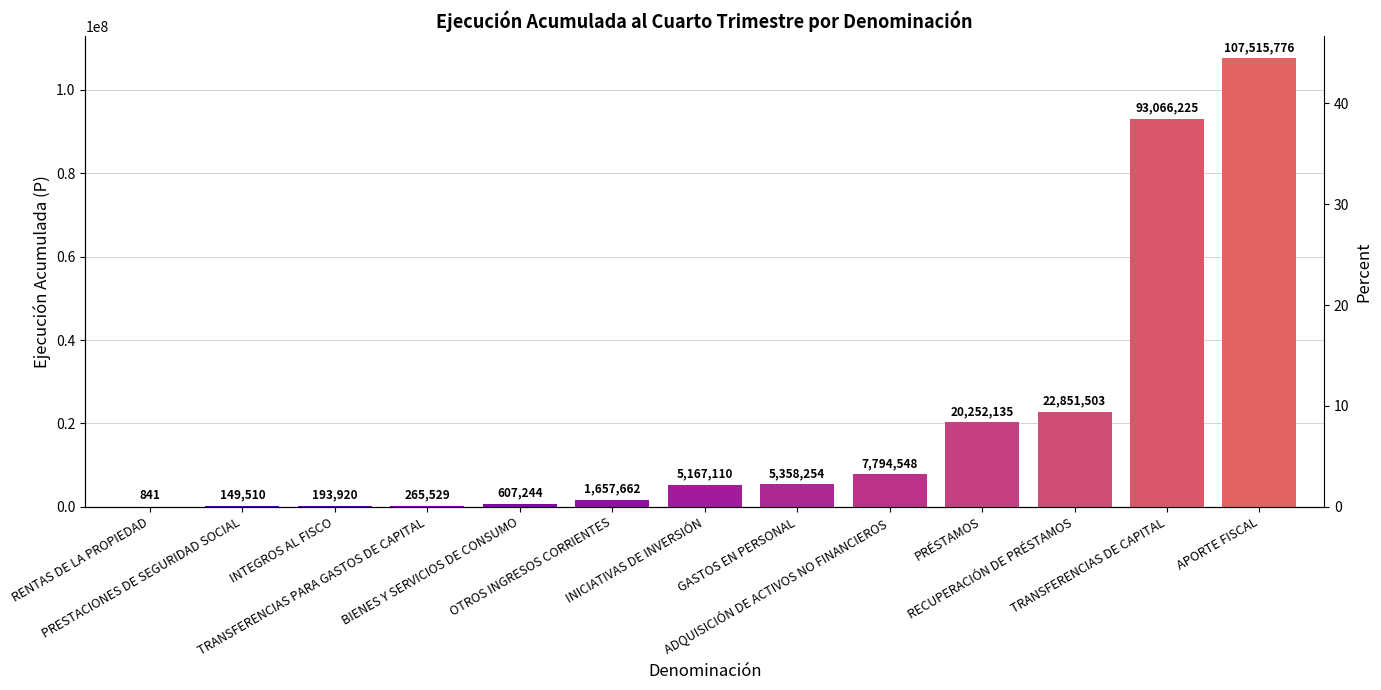

Reading right to left, list all the values displayed in this chart.

APORTE FISCAL=107515776	TRANSFERENCIAS DE CAPITAL=93066225	RECUPERACIÓN DE PRÉSTAMOS=22851503	PRÉSTAMOS=20252135	ADQUISICIÓN DE ACTIVOS NO FINANCIEROS=7794548	GASTOS EN PERSONAL=5358254	INICIATIVAS DE INVERSIÓN=5167110	OTROS INGRESOS CORRIENTES=1657662	BIENES Y SERVICIOS DE CONSUMO=607244	TRANSFERENCIAS PARA GASTOS DE CAPITAL=265529	INTEGROS AL FISCO=193920	PRESTACIONES DE SEGURIDAD SOCIAL=149510	RENTAS DE LA PROPIEDAD=841